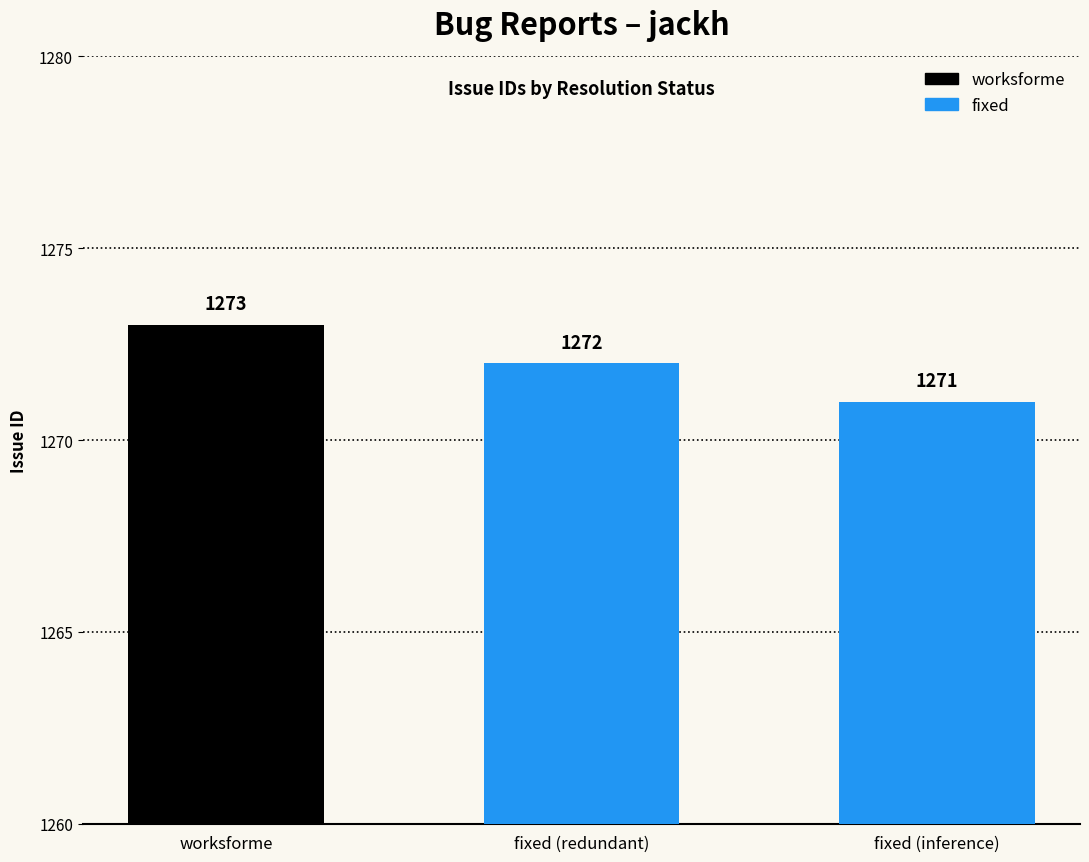

Does the chart contain any negative values?

No